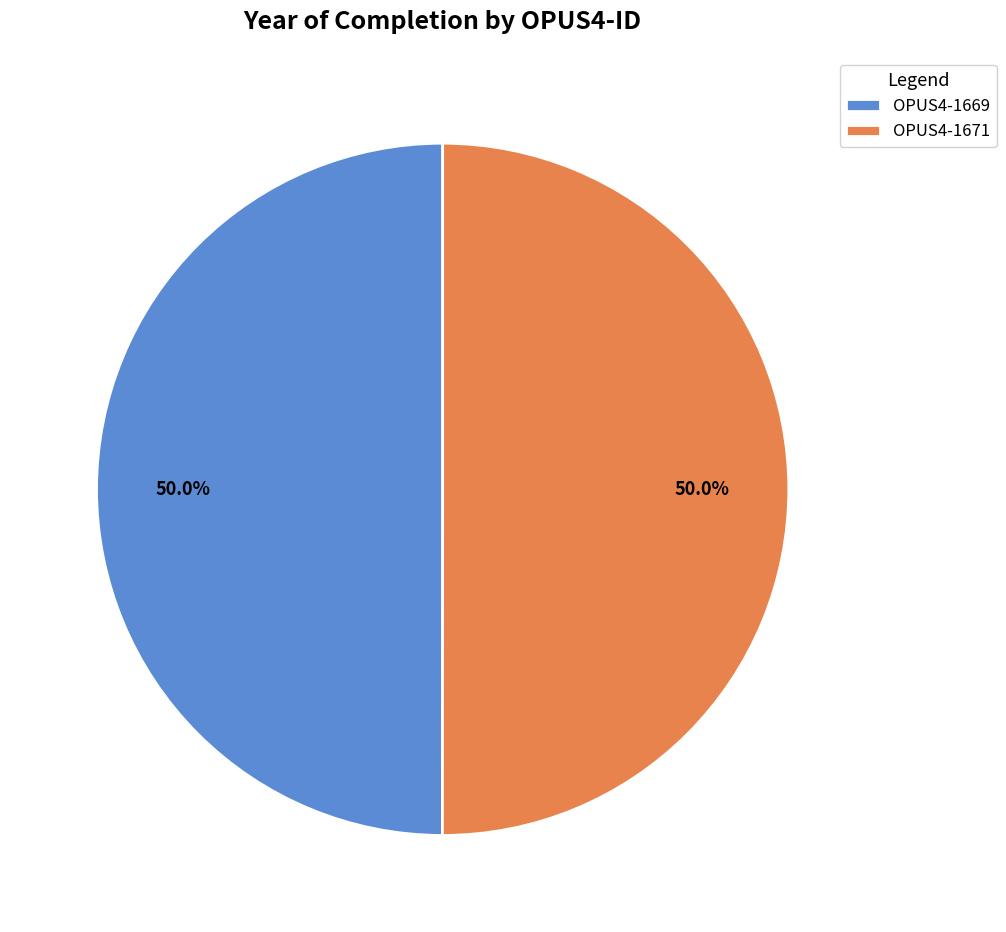

How much of the chart is everything except OPUS4-1671?

50.0%